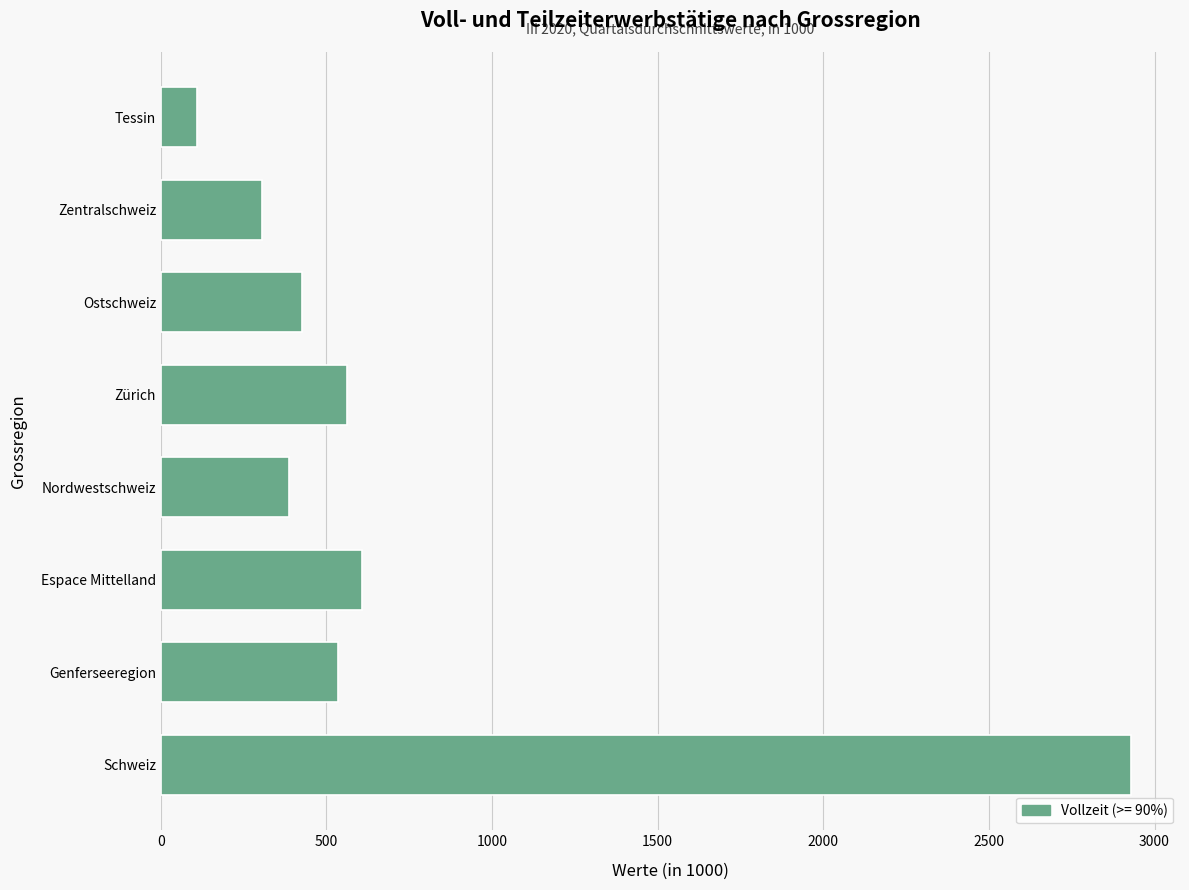

What is the difference between the second highest and minimum values?

498.4